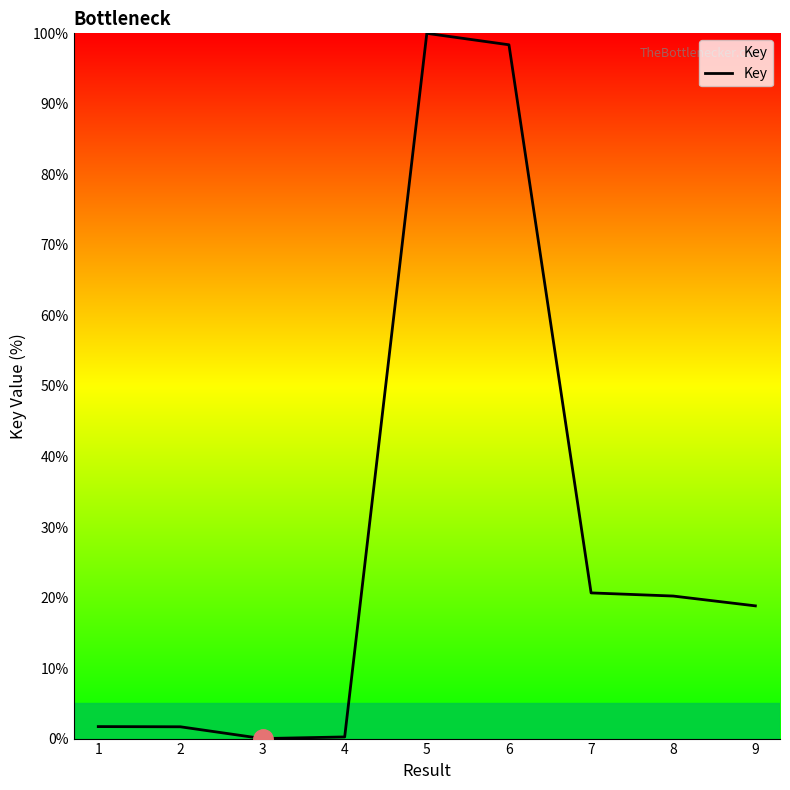

What is the difference between the maximum and minimum values?

100.0